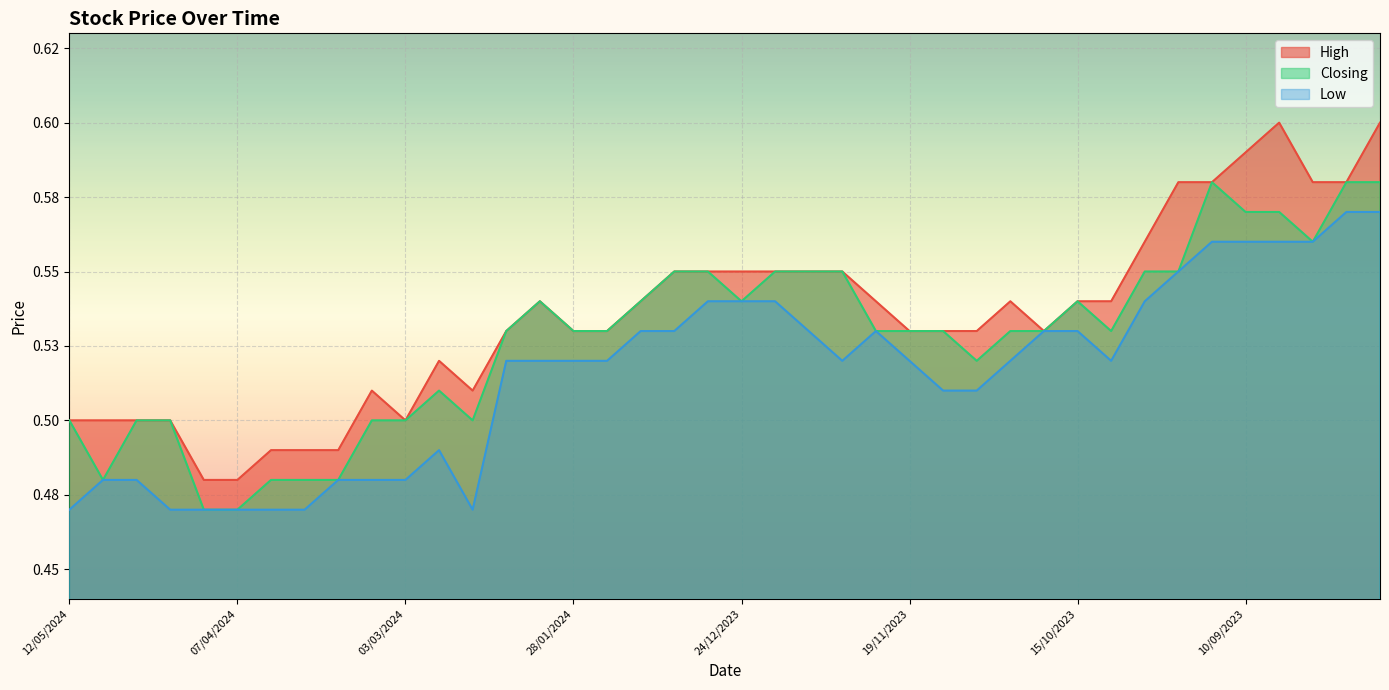

True or false: Closing has a value of 0.5 at 24/03/2024.

True